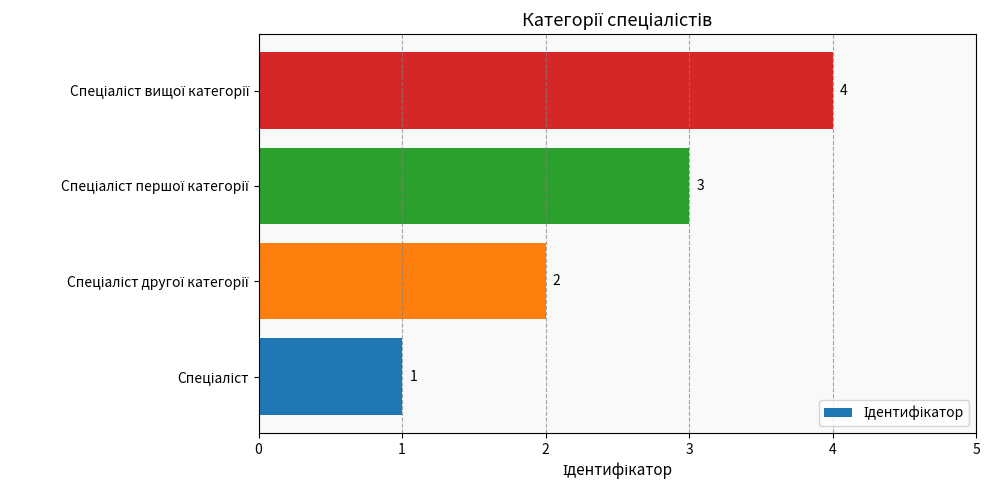

How many values are between 2 and 4?

3